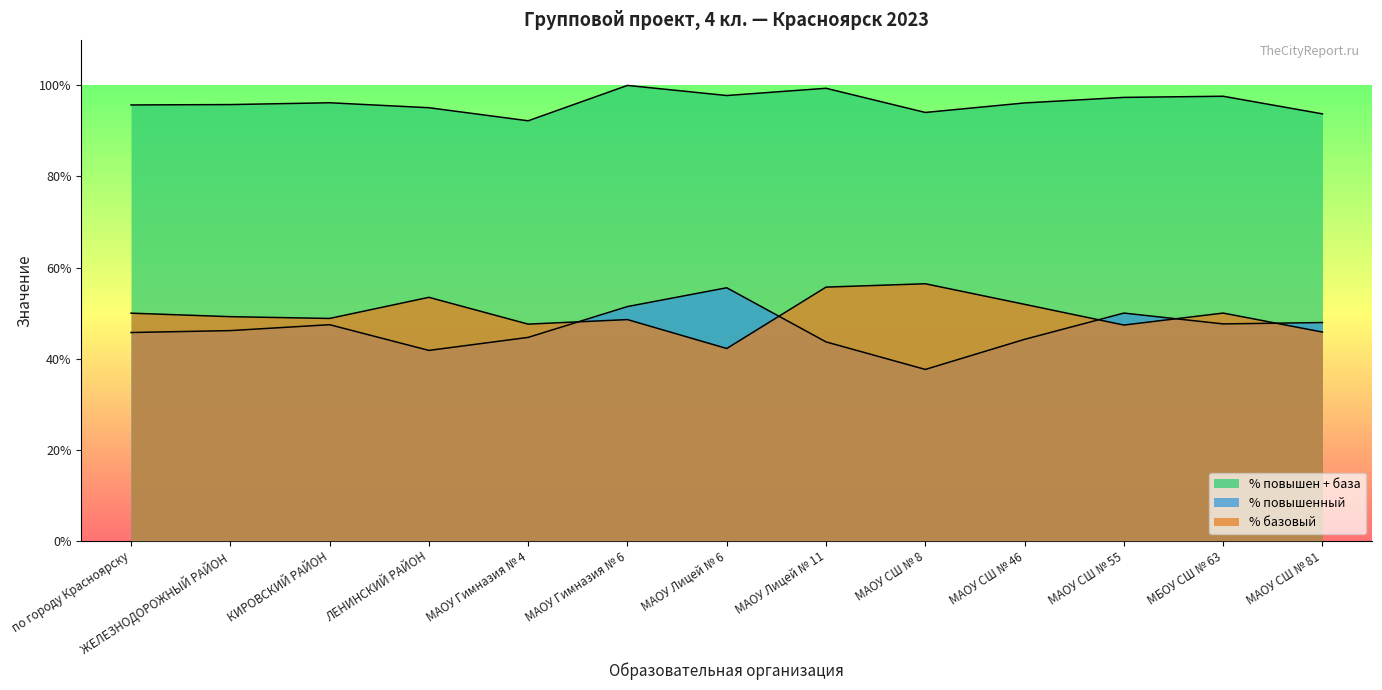

What is the difference between the maximum and minimum values in the % базовый series?

14.2